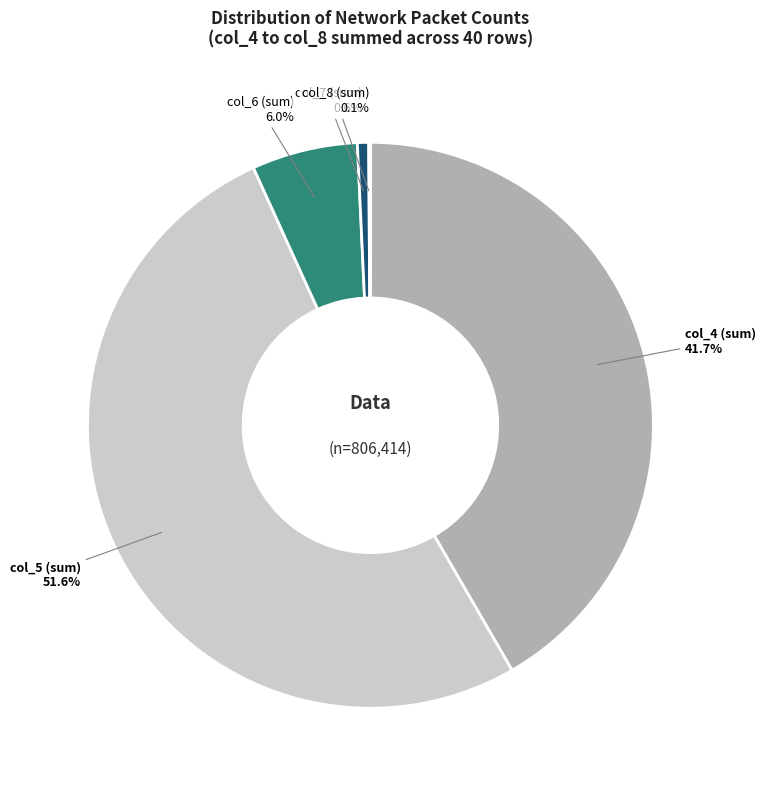

Is there any slice that represents more than half of the pie?

Yes